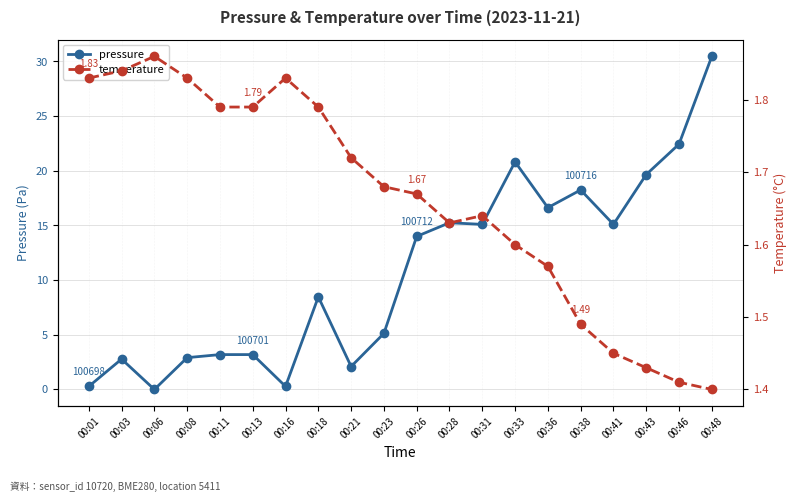

Rank the series by their average value, from highest to lowest.

pressure, temperature